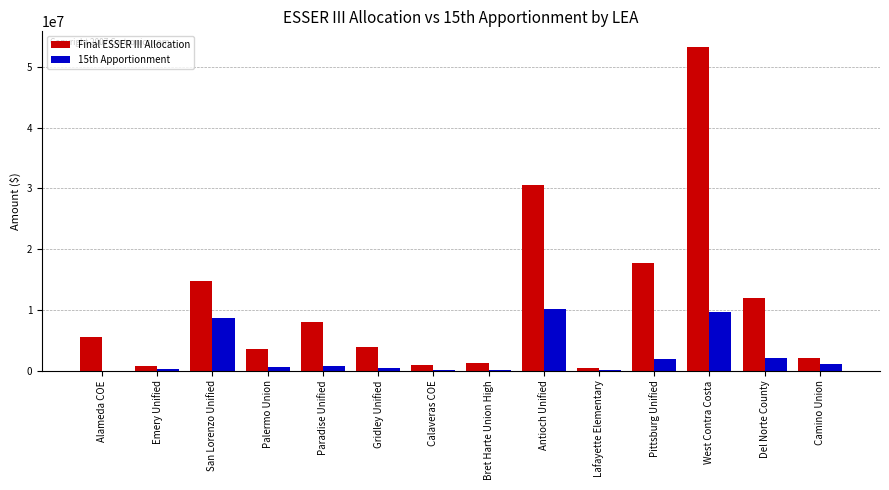

Is the value of 15th Apportionment at Antioch Unified greater than the value of Final ESSER III Allocation at San Lorenzo Unified?

No